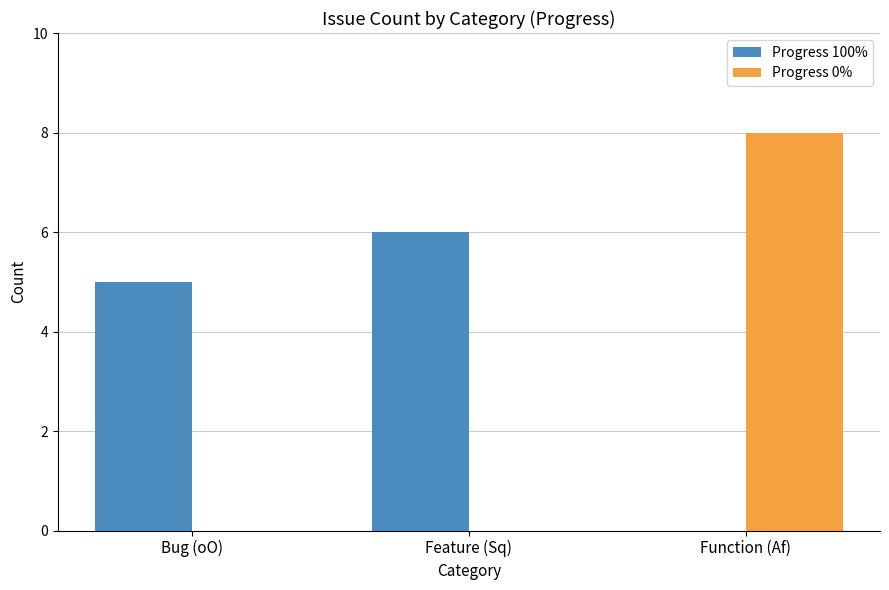

Count the number of categories in the chart.

3